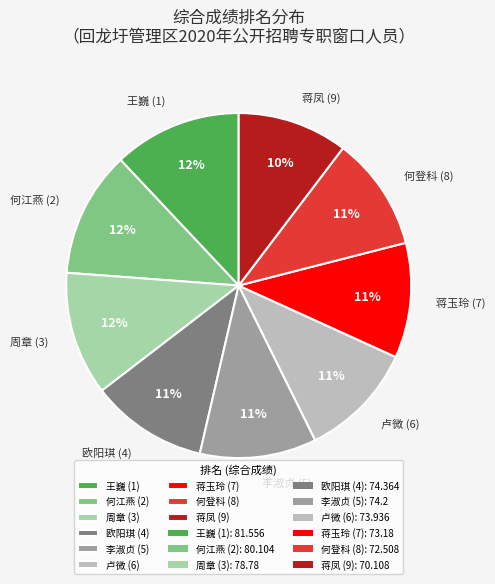

Combined, do 蒋玉玲 (7) and 王巍 (1) account for over 50%?

No